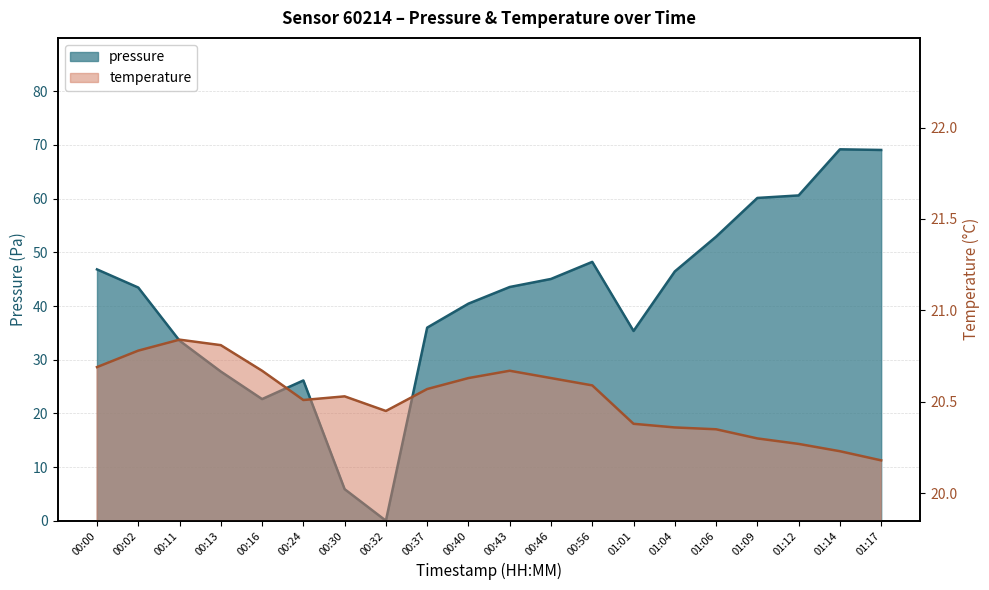

What is the total value across all series at 01:14?

89.4